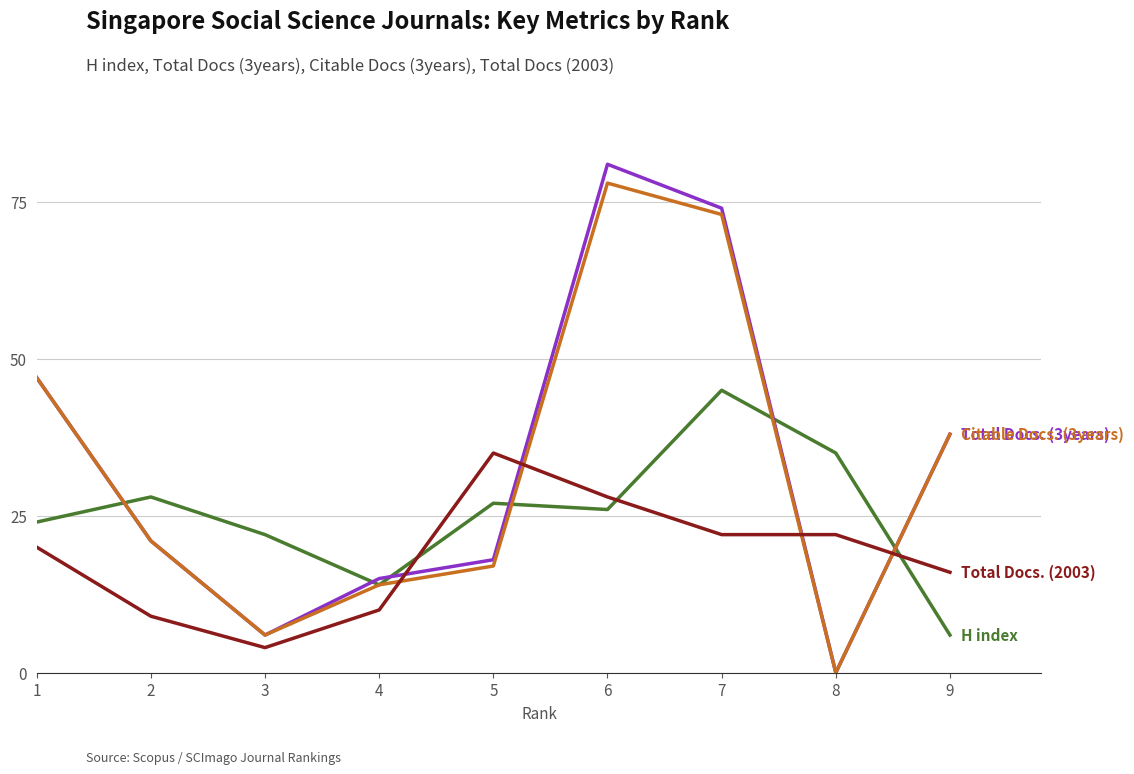

Reading left to right, what are all the values shown in this chart?

H index: 1=24	2=28	3=22	4=14	5=27	6=26	7=45	8=35	9=6
Total Docs. (3years): 1=47	2=21	3=6	4=15	5=18	6=81	7=74	8=0	9=38
Citable Docs. (3years): 1=47	2=21	3=6	4=14	5=17	6=78	7=73	8=0	9=38
Total Docs. (2003): 1=20	2=9	3=4	4=10	5=35	6=28	7=22	8=22	9=16